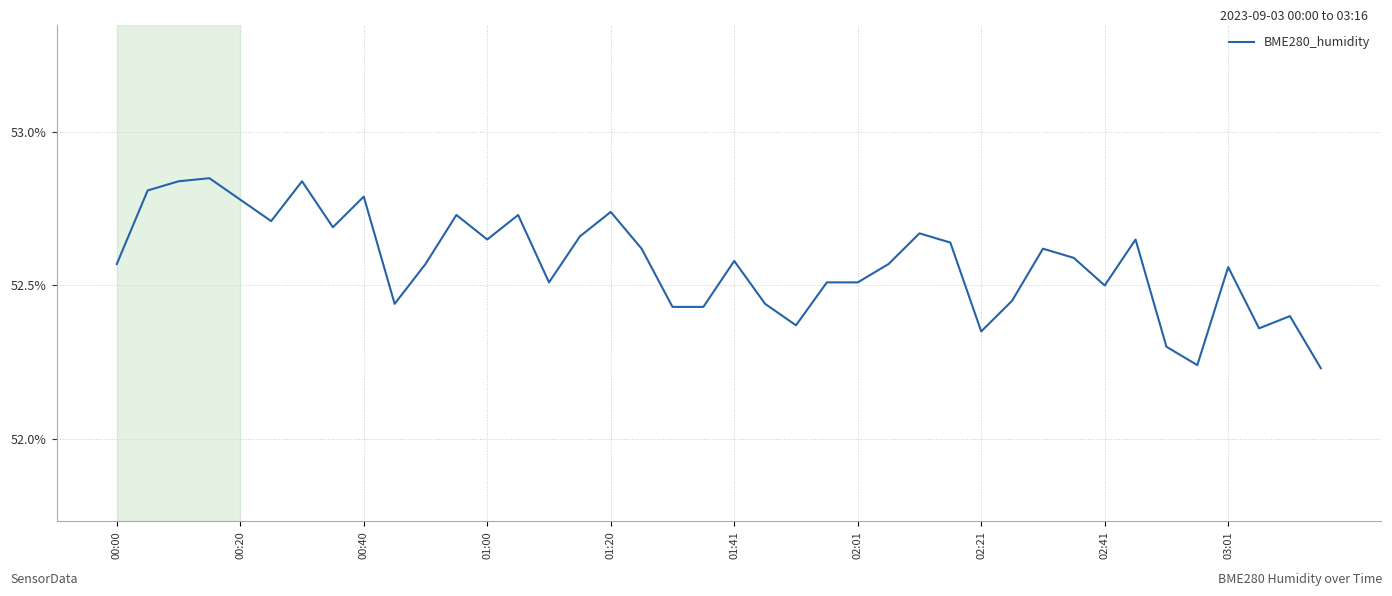

What is the difference between the maximum and minimum values?

0.6